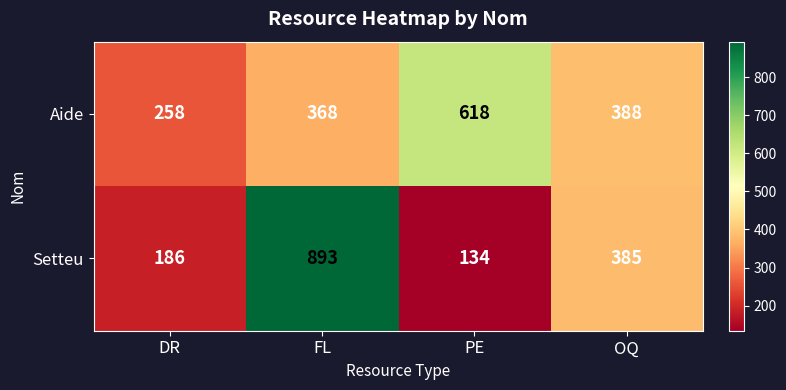

What is the difference between the second highest and minimum values in the Aide series?

130